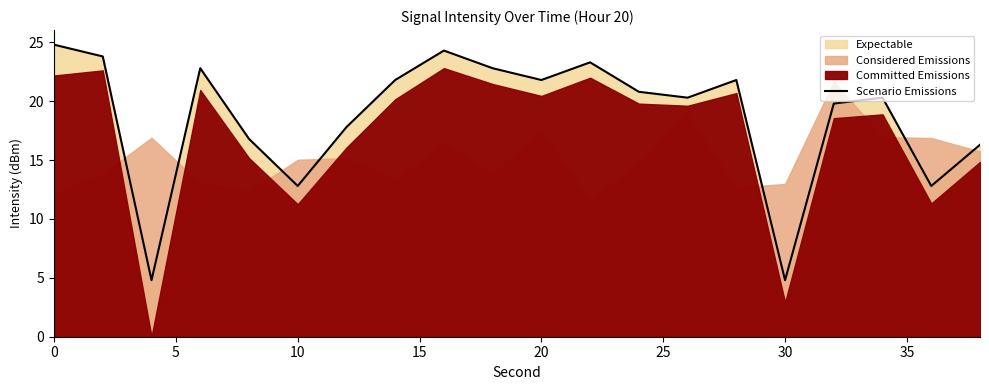

What is the difference between the second highest and minimum values?

19.5